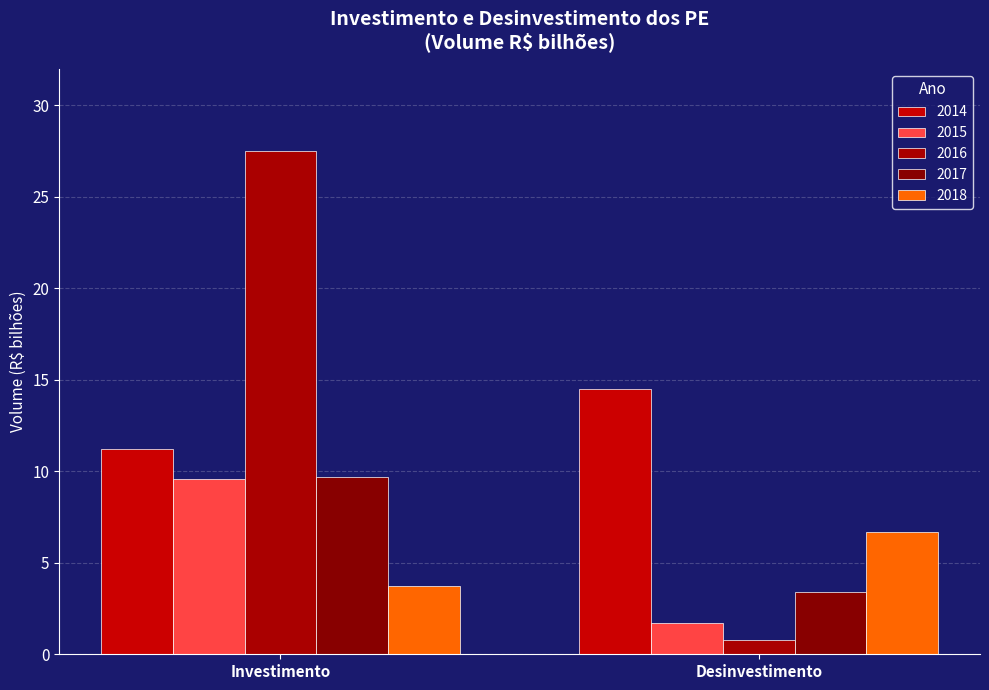

How many values in the 2016 series exceed 27?

1